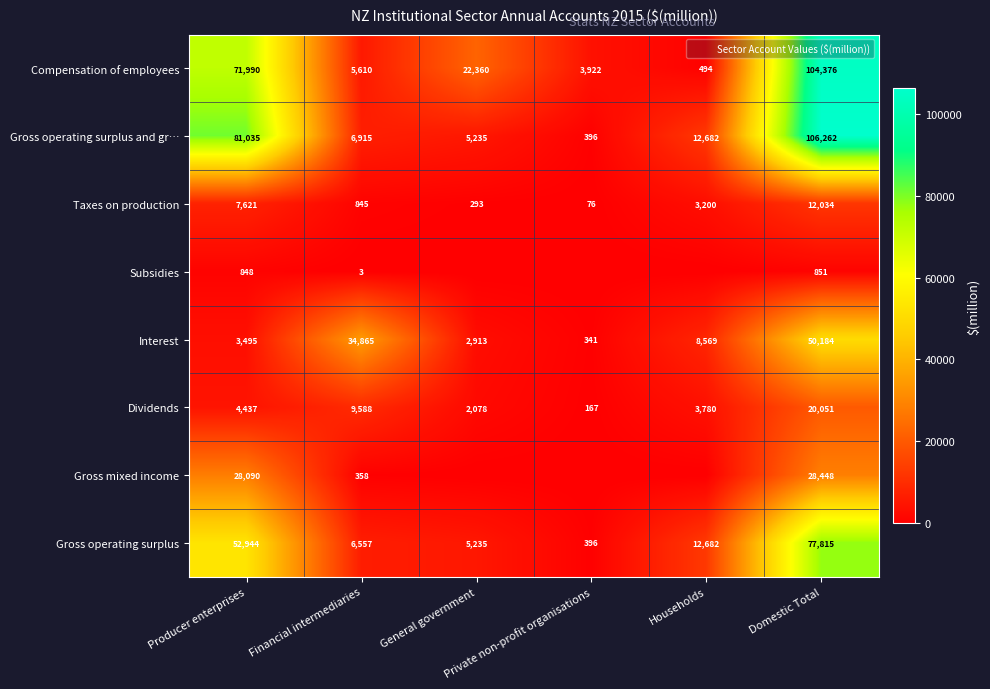

List the labels in order of Gross operating surplus and gr… value, largest first.

Domestic Total, Producer enterprises, Households, Financial intermediaries, General government, Private non-profit organisations